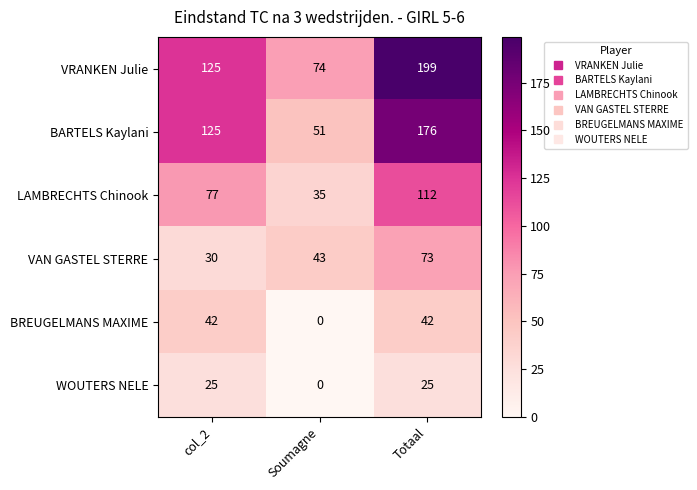

List the series in order of their peak value, highest first.

VRANKEN Julie, BARTELS Kaylani, LAMBRECHTS Chinook, VAN GASTEL STERRE, BREUGELMANS MAXIME, WOUTERS NELE